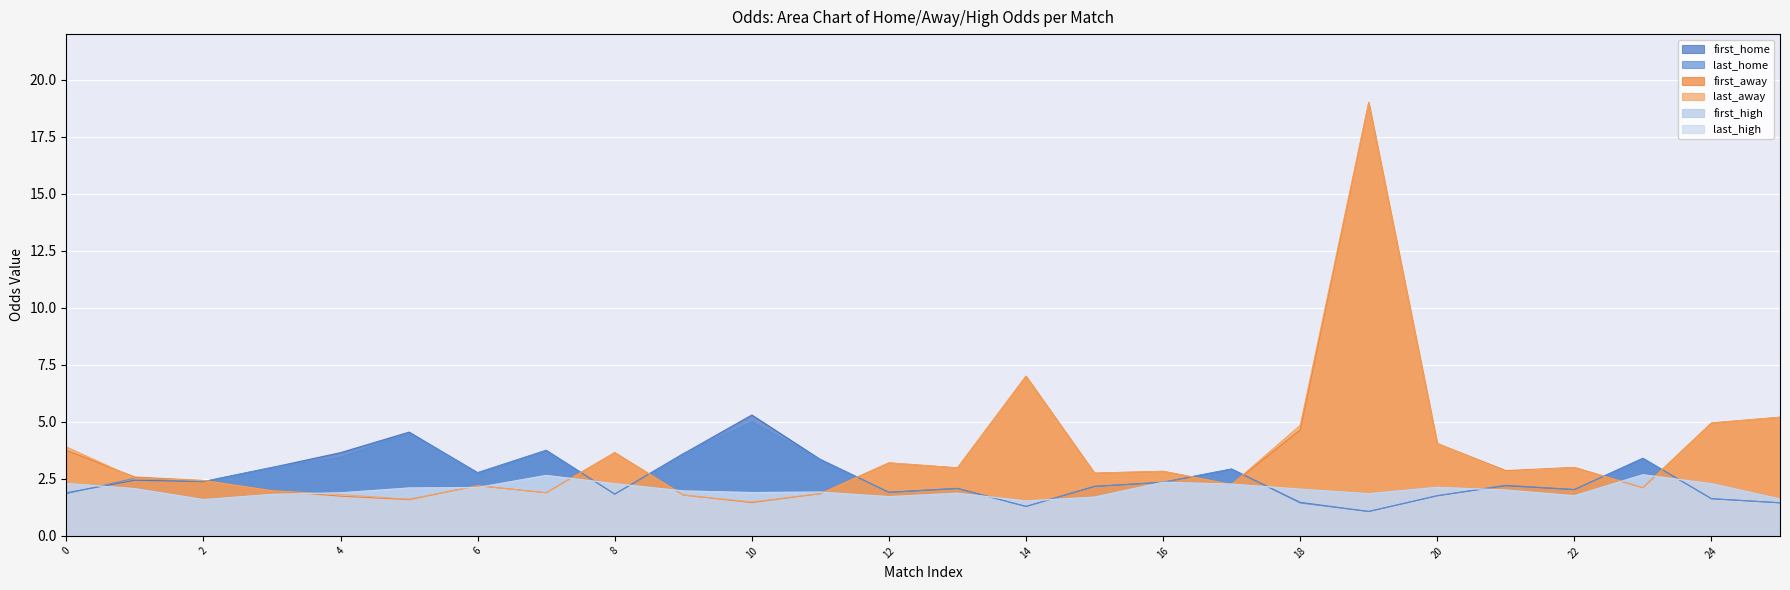

True or false: last_home has more than 0 points higher than both neighbors.

True